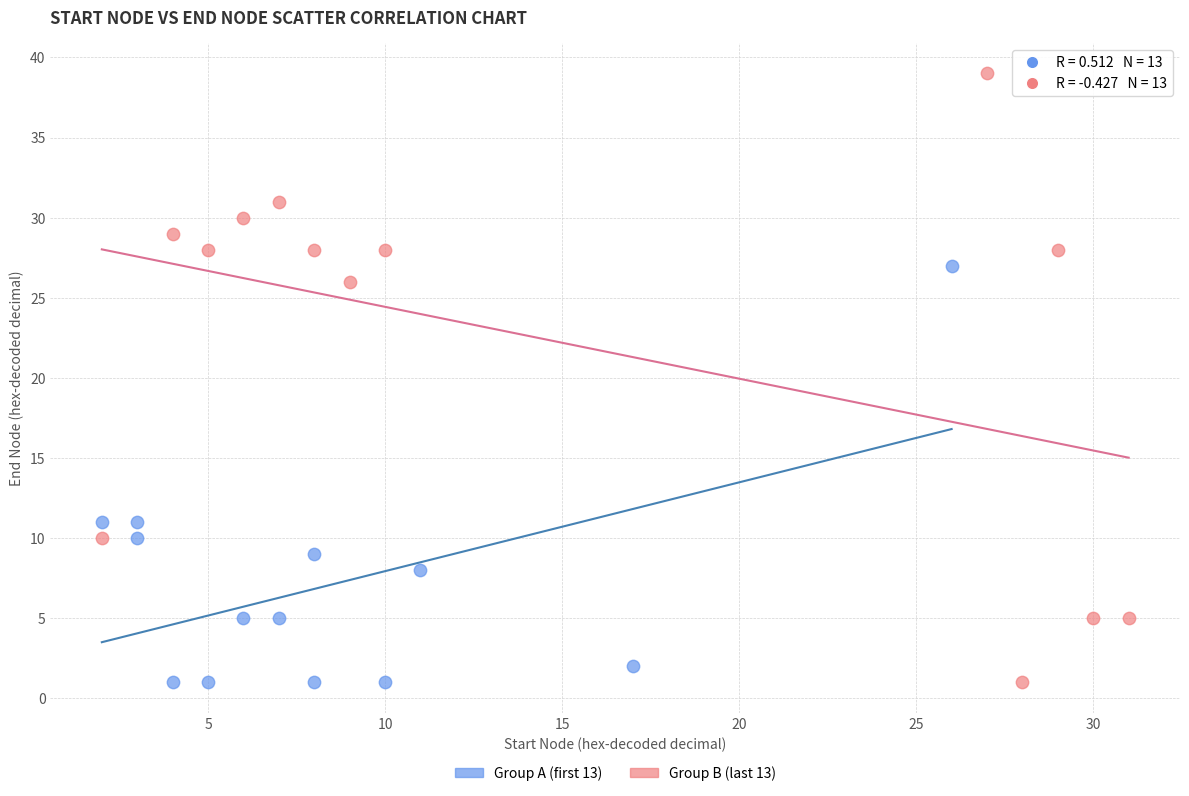

Which series has the largest Y range (max minus min)?

Group B (last 13)